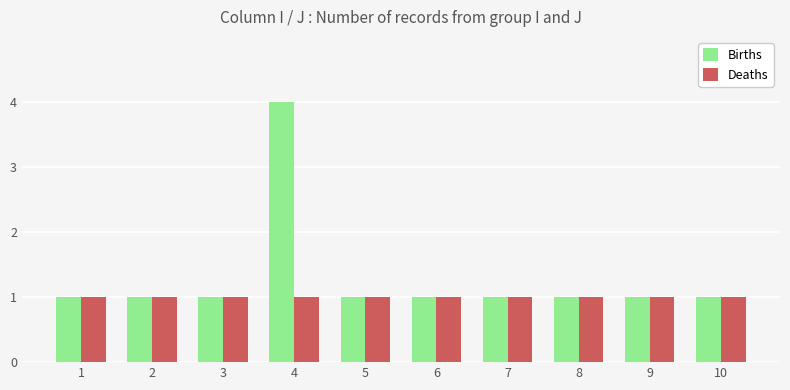

What are all the series names shown in the legend?

Births, Deaths